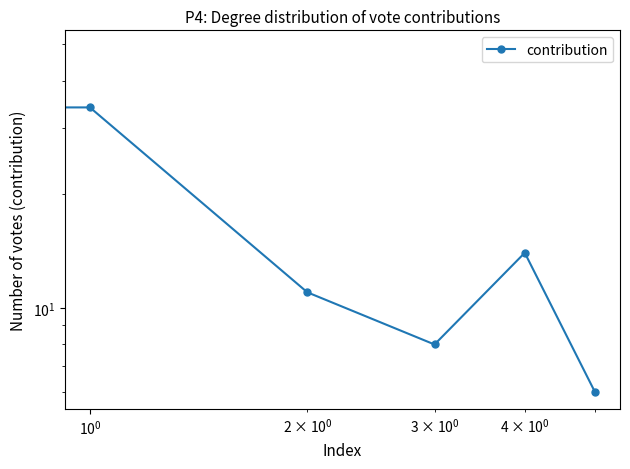

Reading right to left, list all the values displayed in this chart.

6	14	8	11	34	49